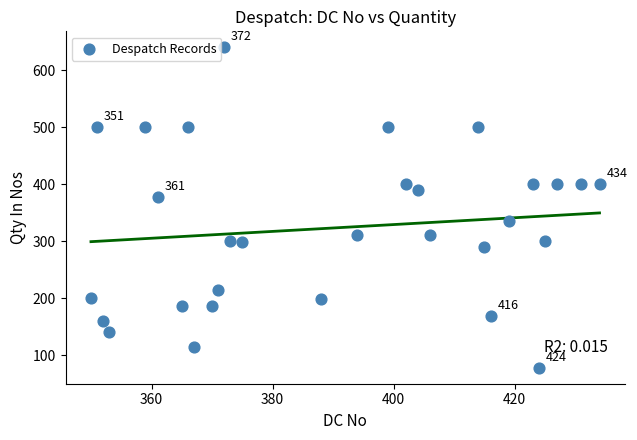

What is the range of Y values (max minus min)?

562